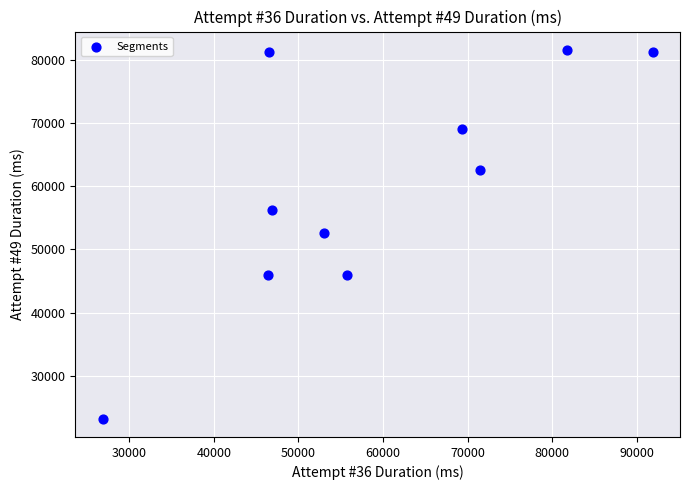

What is the average X value?

58964